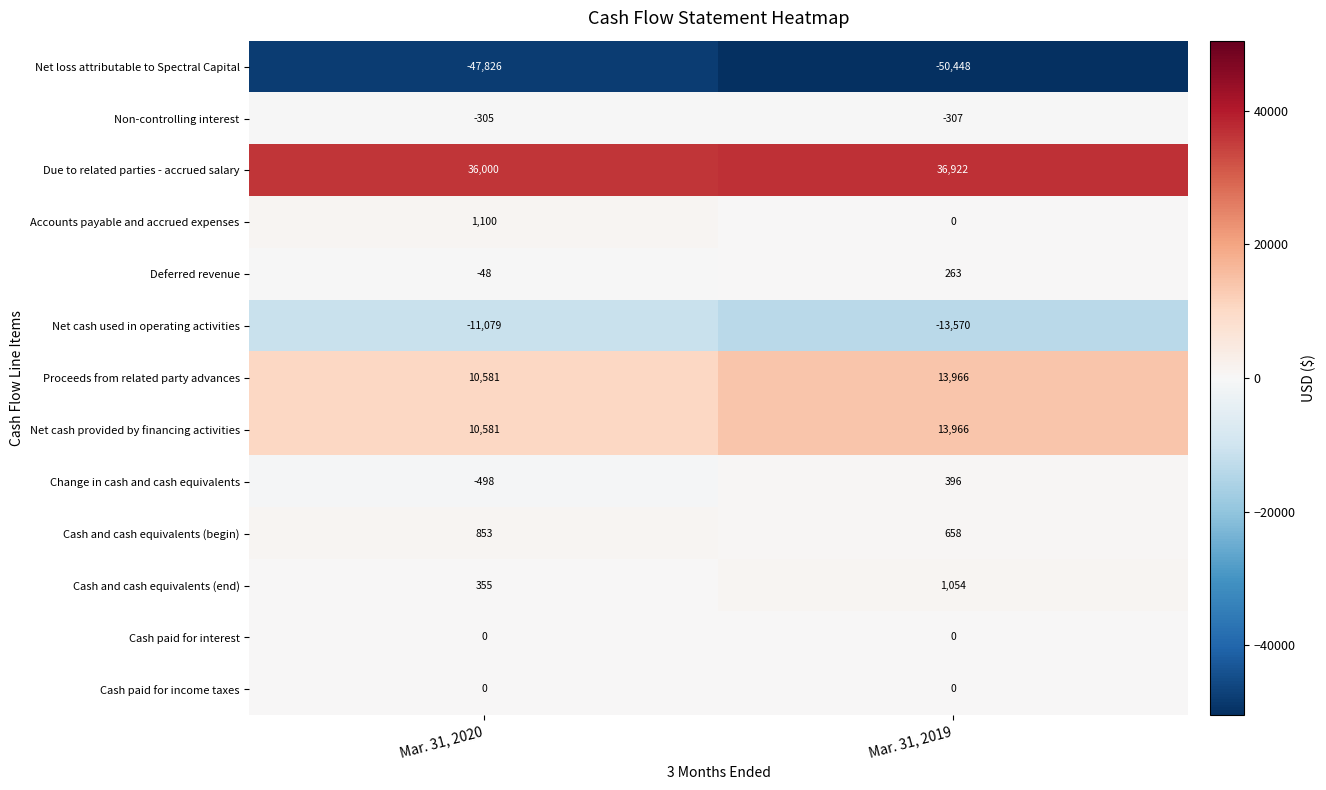

What is the minimum value shown in the chart?

-50448